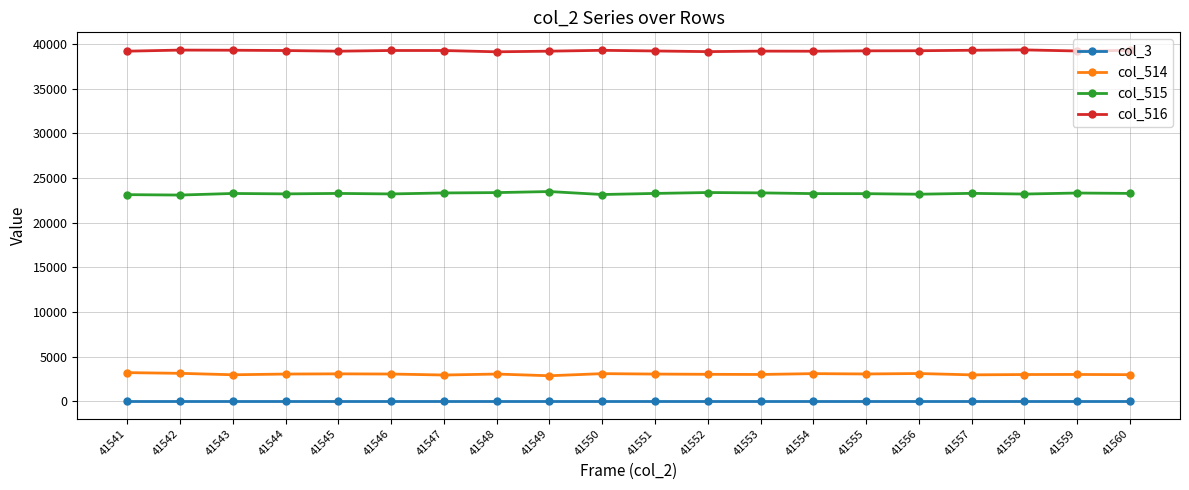

Is the value of col_514 at 41547 greater than the value of col_516 at 41558?

No